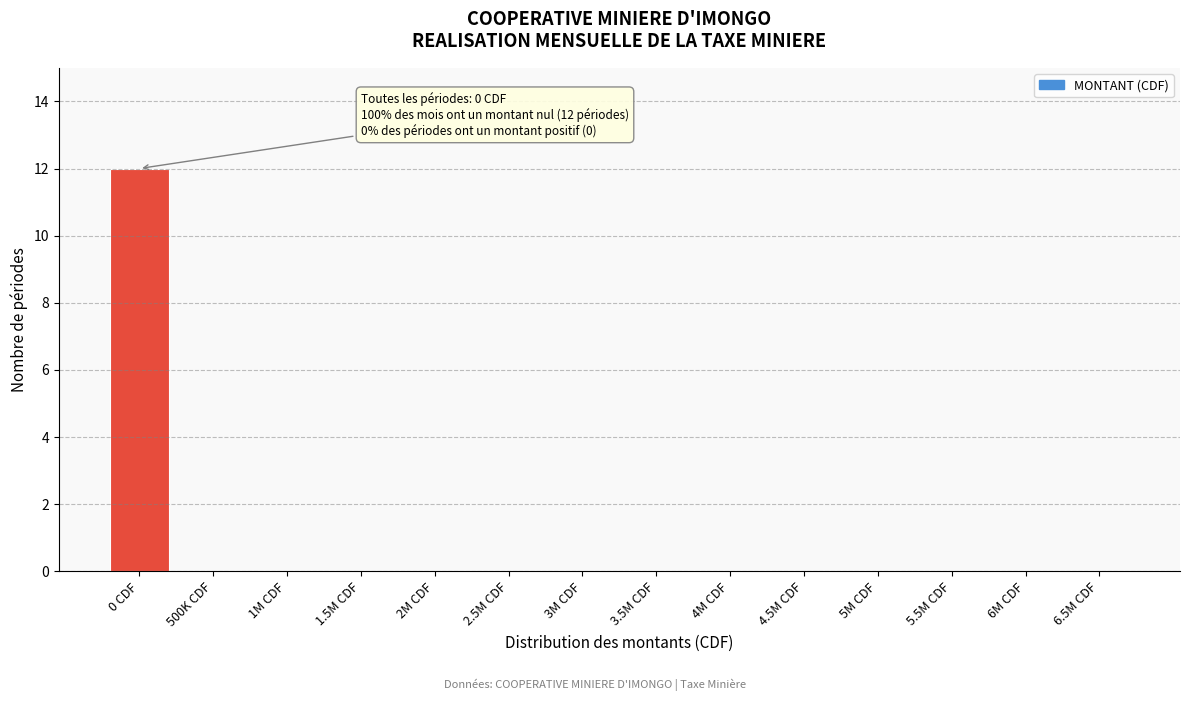

Reading right to left, what are all the values shown in this chart?

6.5M CDF=0	6M CDF=0	5.5M CDF=0	5M CDF=0	4.5M CDF=0	4M CDF=0	3.5M CDF=0	3M CDF=0	2.5M CDF=0	2M CDF=0	1.5M CDF=0	1M CDF=0	500K CDF=0	0 CDF=12